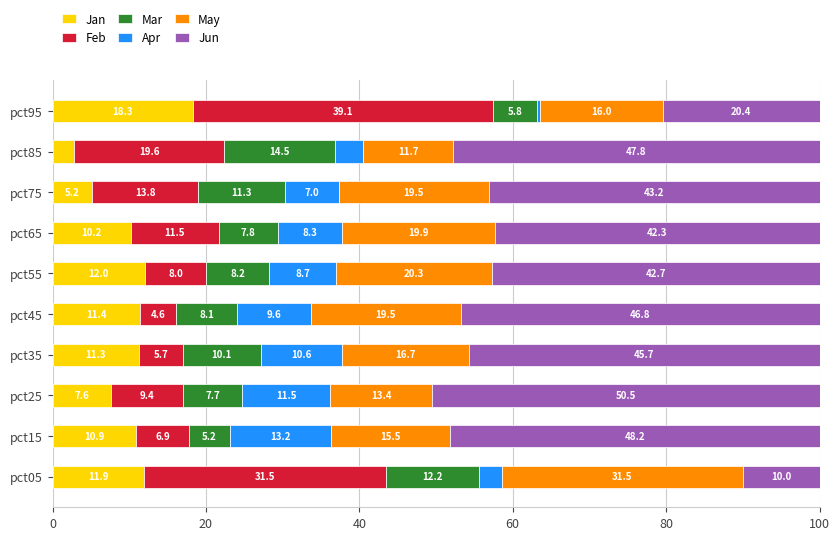

How many series are shown in this chart?

6